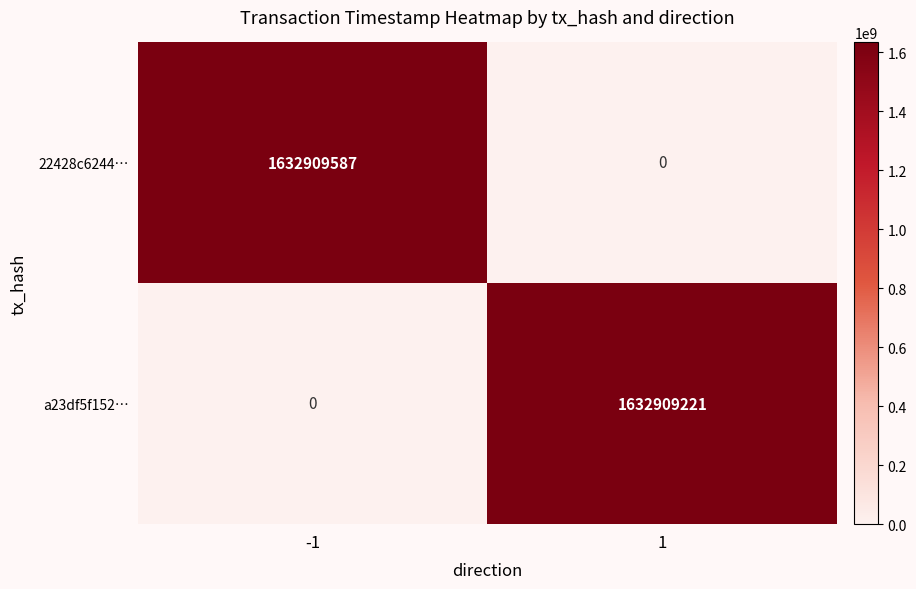

Is it true that 22428c6244… equals 1632909587 at -1?

True